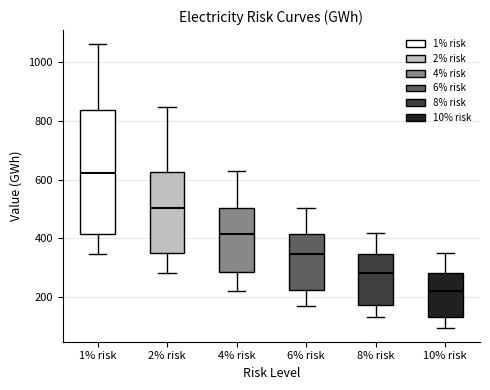

Which box's median line is the lowest?

10% risk